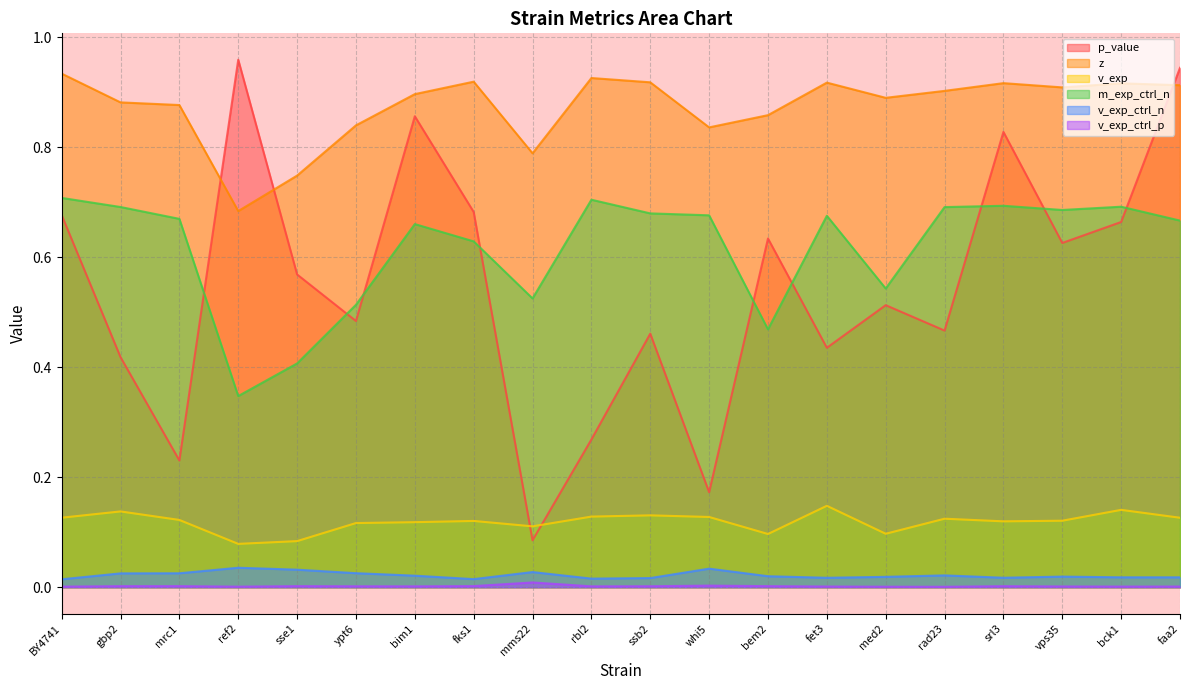

Reading left to right, list all the values displayed in this chart.

p_value: 0.7	0.4	0.2	1.0	0.6	0.5	0.9	0.7	0.1	0.3	0.5	0.2	0.6	0.4	0.5	0.5	0.8	0.6	0.7	0.9
z: 0.9	0.9	0.9	0.7	0.7	0.8	0.9	0.9	0.8	0.9	0.9	0.8	0.9	0.9	0.9	0.9	0.9	0.9	0.9	0.9
v_exp: 0.1	0.1	0.1	0.1	0.1	0.1	0.1	0.1	0.1	0.1	0.1	0.1	0.1	0.1	0.1	0.1	0.1	0.1	0.1	0.1
m_exp_ctrl_n: 0.7	0.7	0.7	0.3	0.4	0.5	0.7	0.6	0.5	0.7	0.7	0.7	0.5	0.7	0.5	0.7	0.7	0.7	0.7	0.7
v_exp_ctrl_n: 0.0	0.0	0.0	0.0	0.0	0.0	0.0	0.0	0.0	0.0	0.0	0.0	0.0	0.0	0.0	0.0	0.0	0.0	0.0	0.0
v_exp_ctrl_p: 0.0	0.0	0.0	0.0	0.0	0.0	0.0	0.0	0.0	0.0	0.0	0.0	0.0	0.0	0.0	0.0	0.0	0.0	0.0	0.0